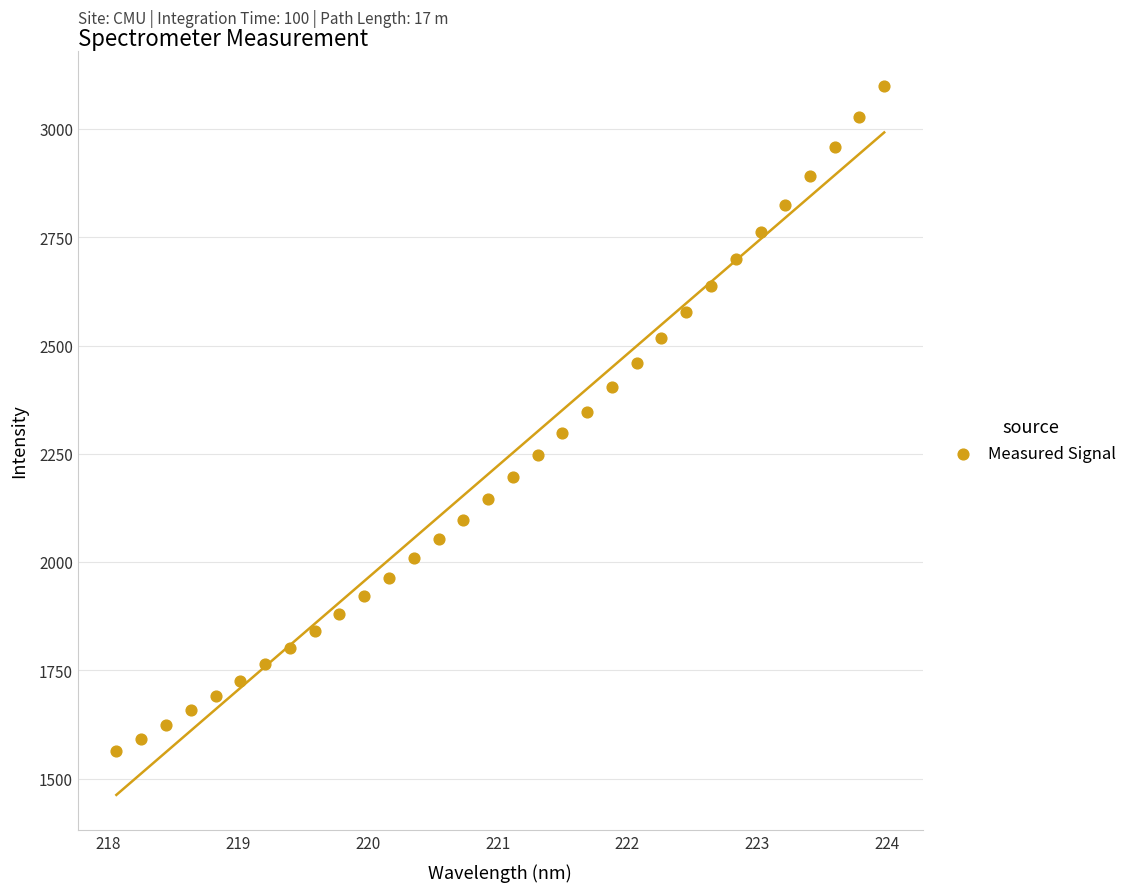

What is the range of Y values (max minus min)?

1536.1